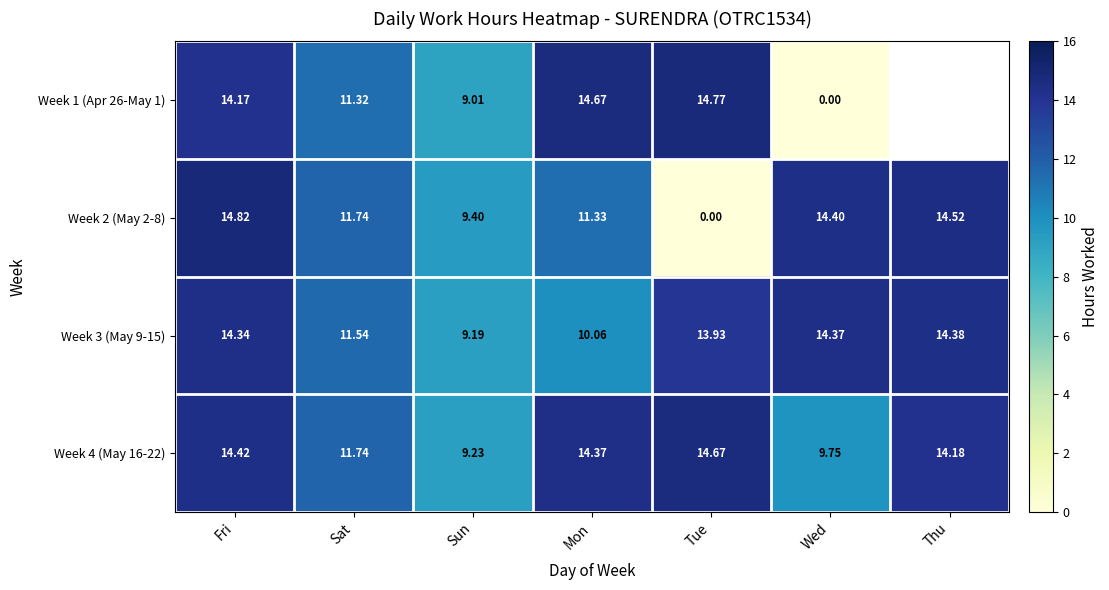

Which series changed the most between Sat and Sun?

Week 4 (May 16-22)